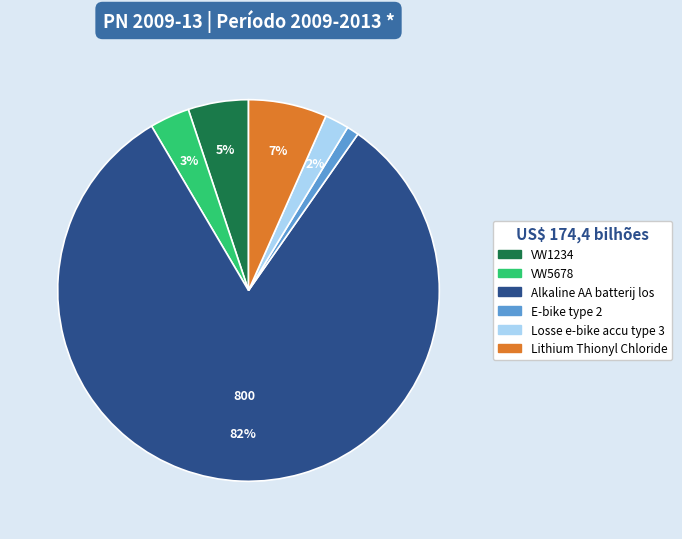

Is it true that Lithium Thionyl Chloride is 12% of the pie?

False